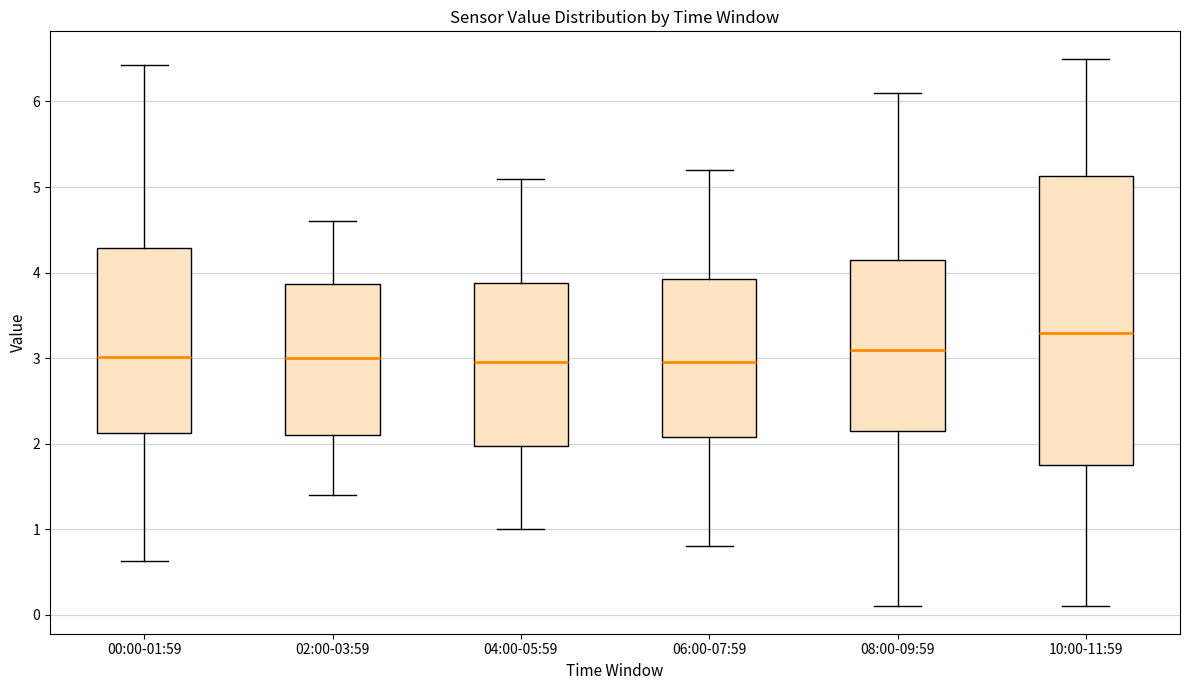

Reading left to right, read every box against the y-axis: the position of its median line, the range the box covers, and the ends of its whiskers. The values are not printed on the chart, so give them approximately, as read against the axis.

00:00-01:59: median 3.0, box 2.1 to 4.3, whiskers 0.6 to 6.4
02:00-03:59: median 3.0, box 2.1 to 3.9, whiskers 1.4 to 4.6
04:00-05:59: median 3.0, box 2.0 to 3.9, whiskers 1.0 to 5.1
06:00-07:59: median 3.0, box 2.1 to 3.9, whiskers 0.8 to 5.2
08:00-09:59: median 3.1, box 2.2 to 4.2, whiskers 0.1 to 6.1
10:00-11:59: median 3.3, box 1.8 to 5.1, whiskers 0.1 to 6.5